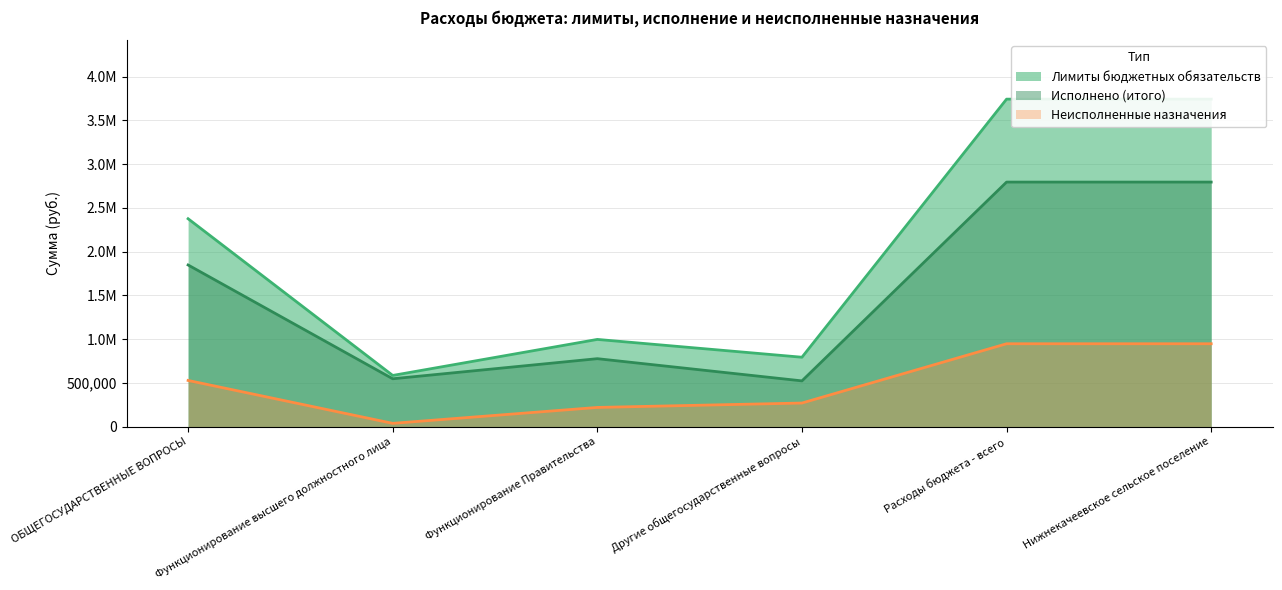

What is the label of the 2nd point from the left?

Функционирование высшего должностного лица